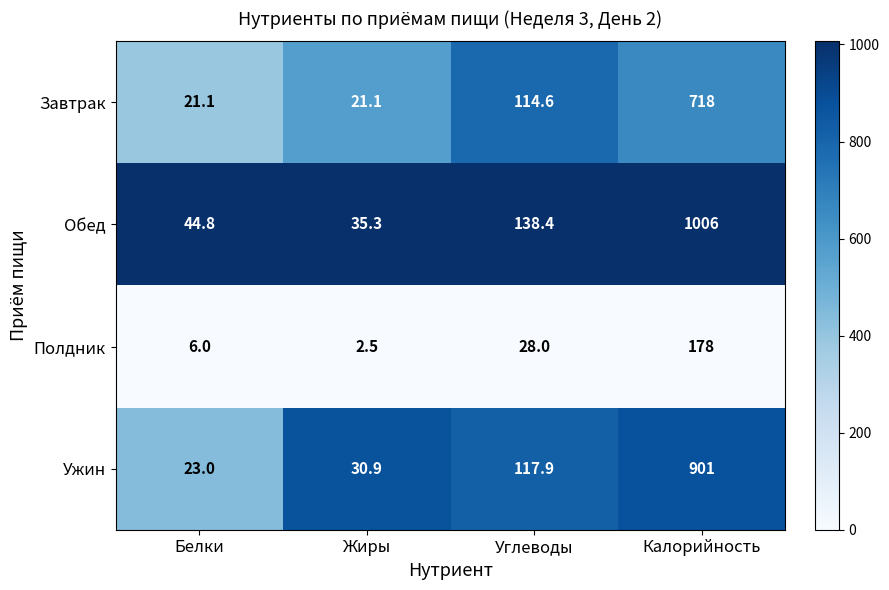

What is the approximate value of Завтрак at Жиры?

21.1